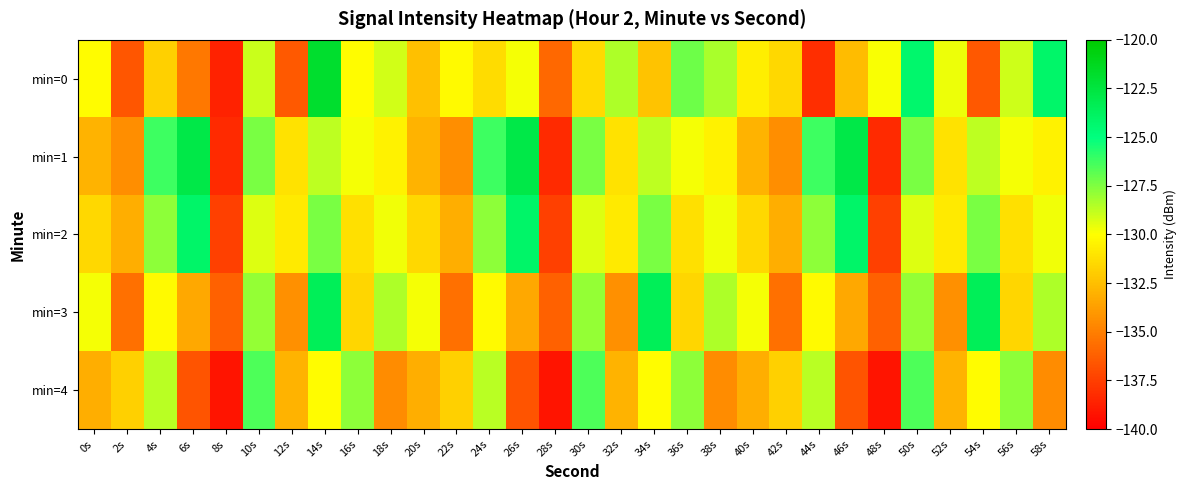

Which series has the widest spread of values?

min=0